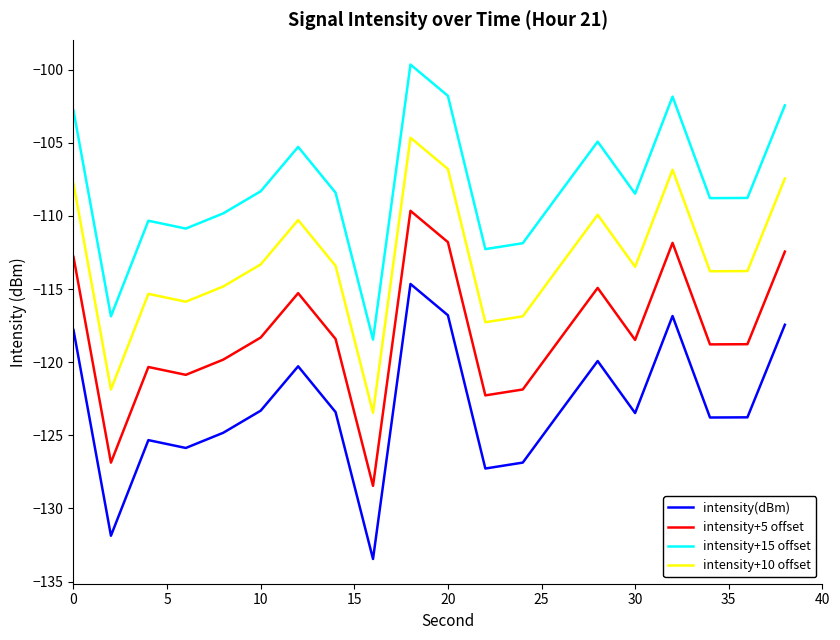

Rank the series by their average value, from highest to lowest.

intensity+15 offset, intensity+10 offset, intensity+5 offset, intensity(dBm)